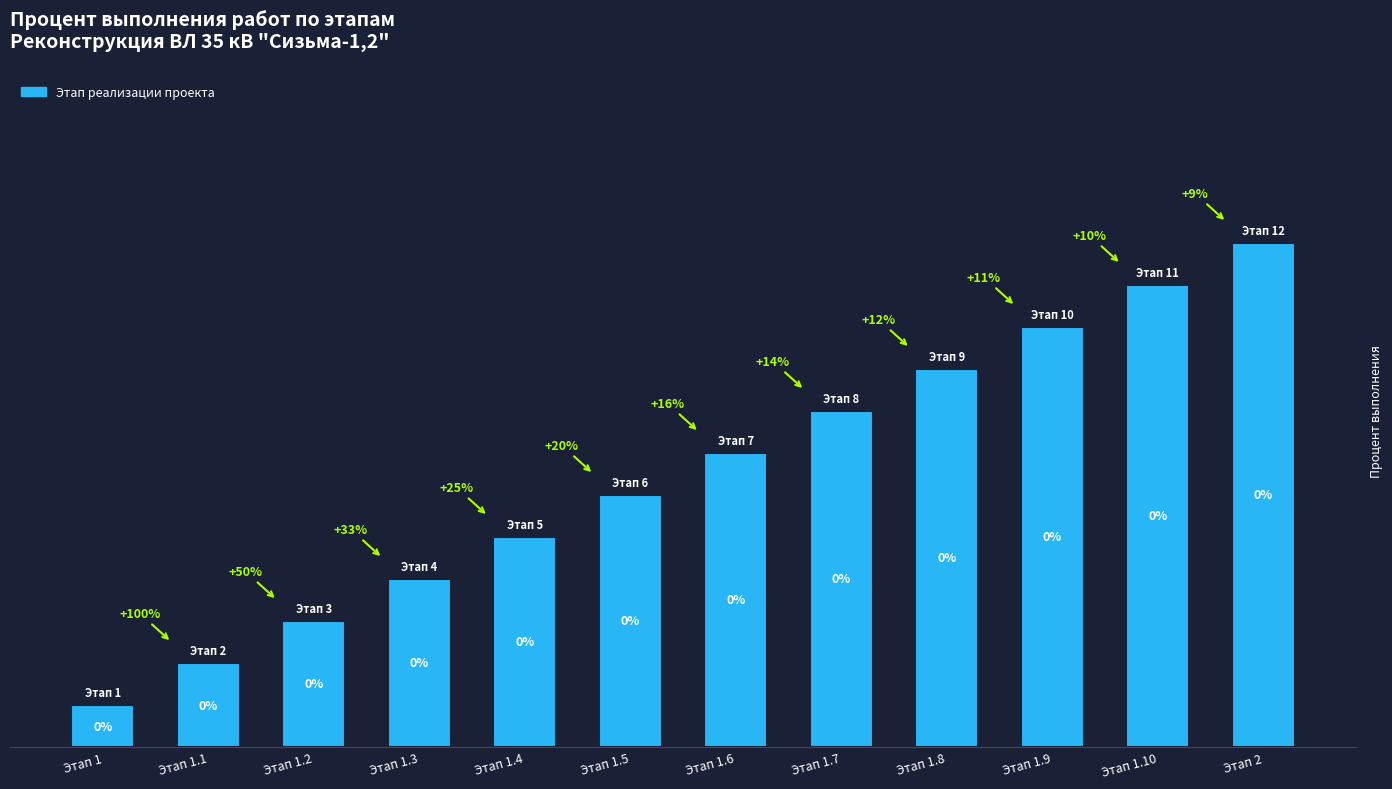

What is the change in value from Этап 1.3 to Этап 1.9?

+6